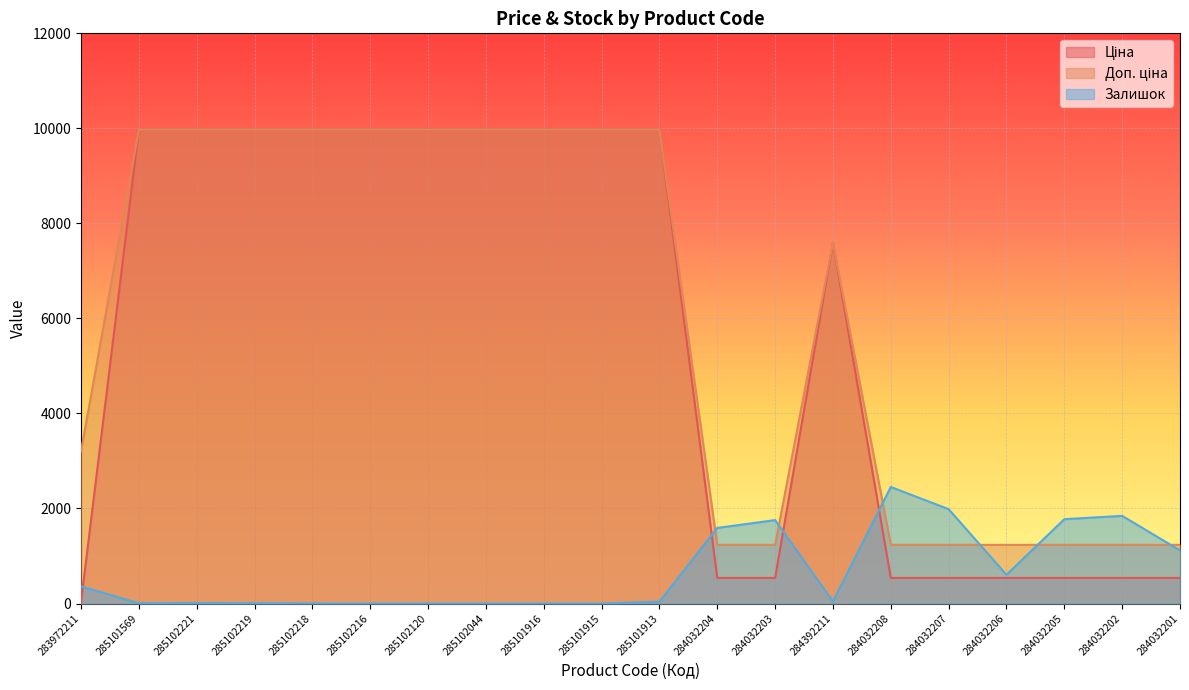

The value of Ціна at 285101569 is 2833.9. True or false?

False